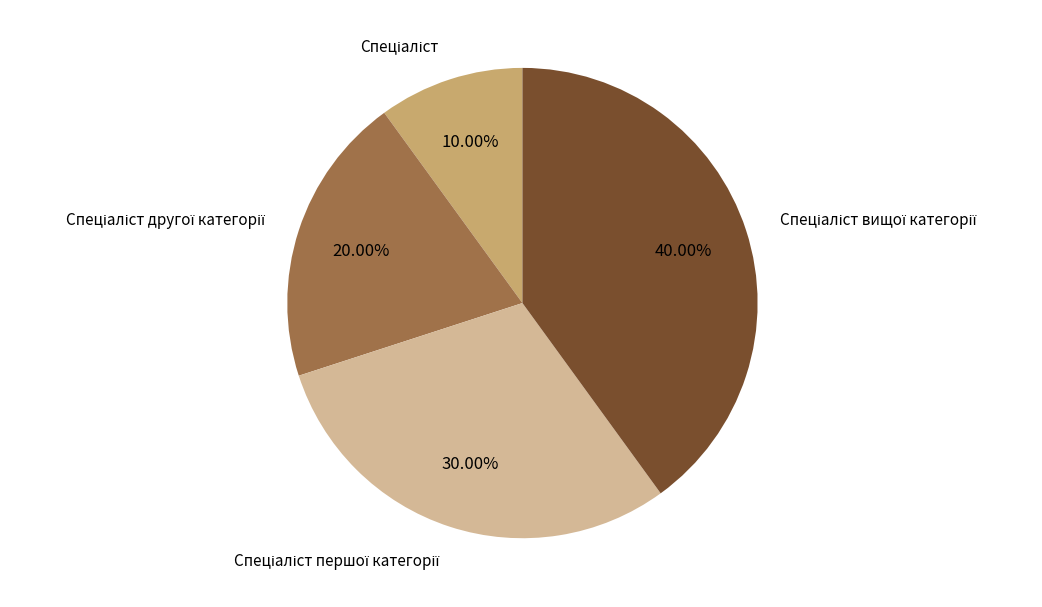

Is there a majority slice in this chart?

No